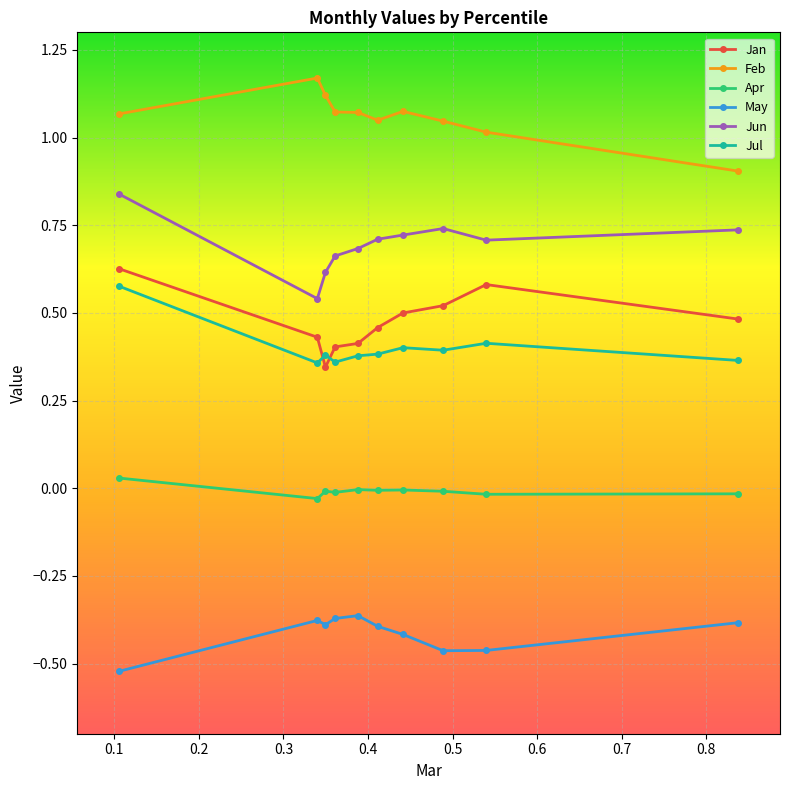

Which series has the largest total across all categories?

Feb